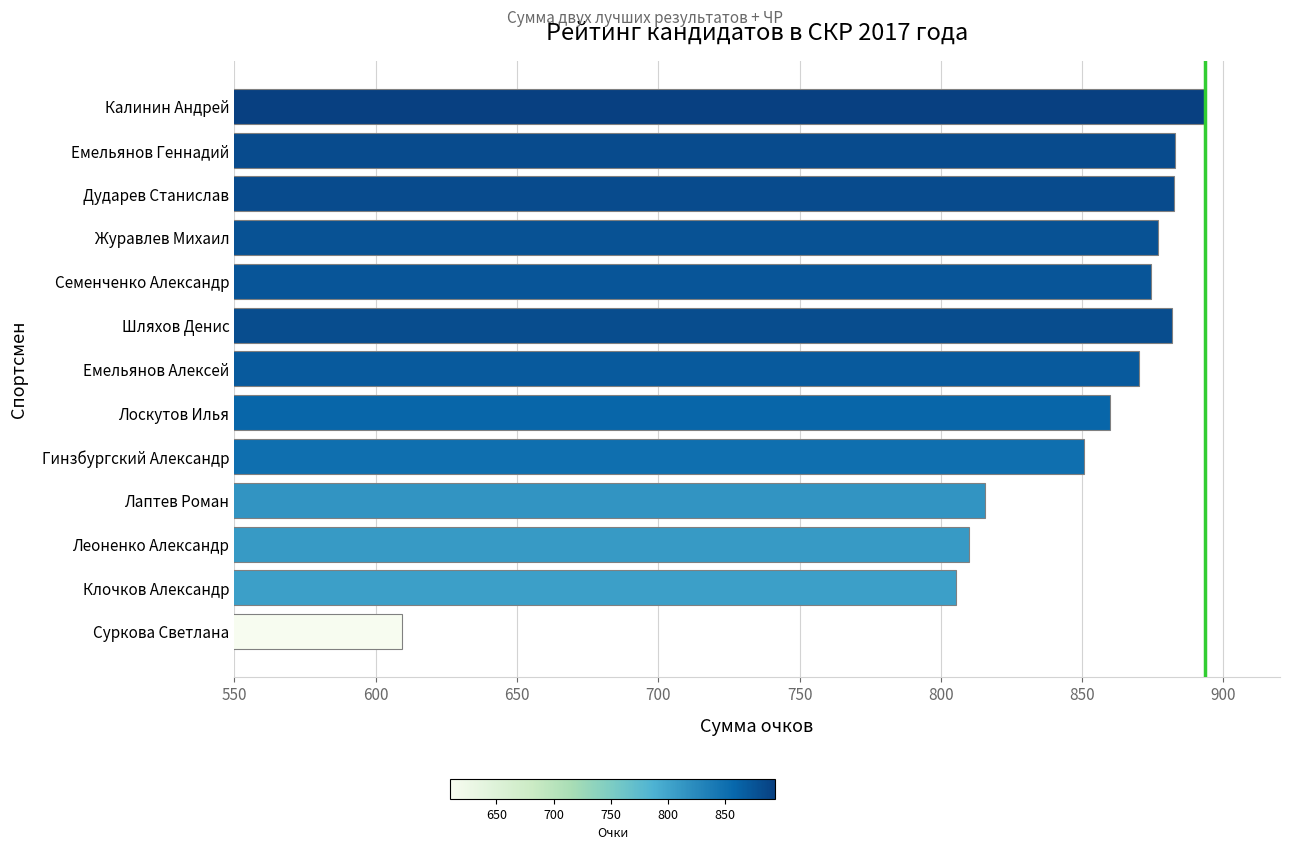

The chart shows a value of 859.7 at Лоскутов Илья. True or false?

True